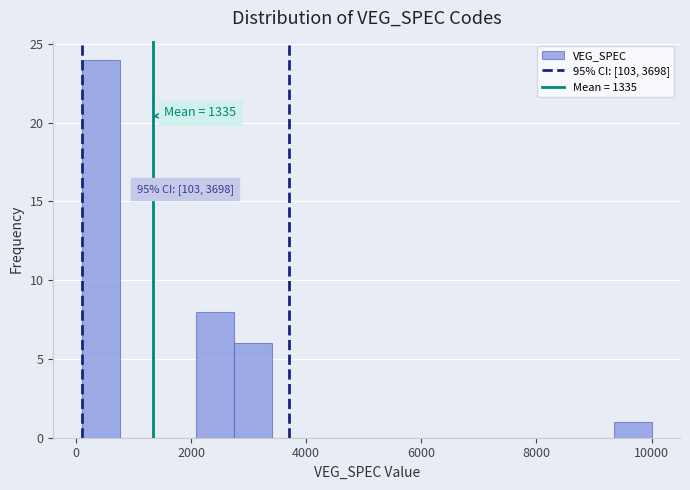

Around what value on the x-axis is the tallest bar? Give the approximate position of its centre, as read against the axis.

400